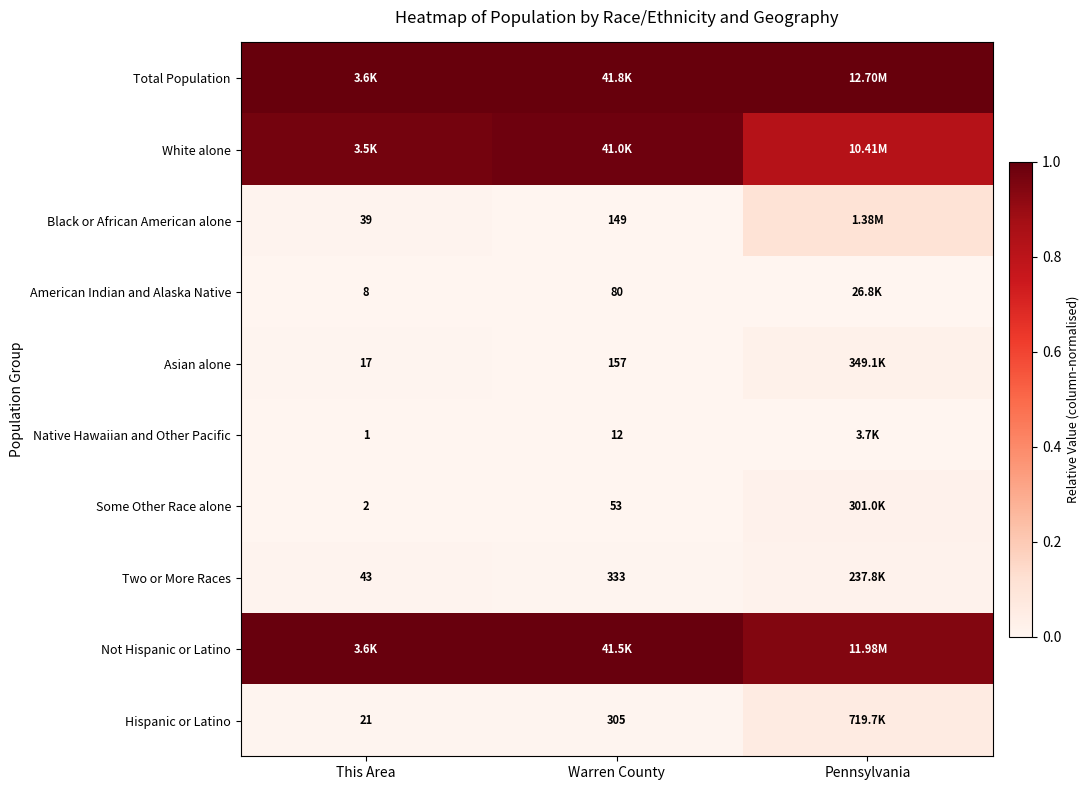

Between Warren County and This Area, which is larger?

Warren County